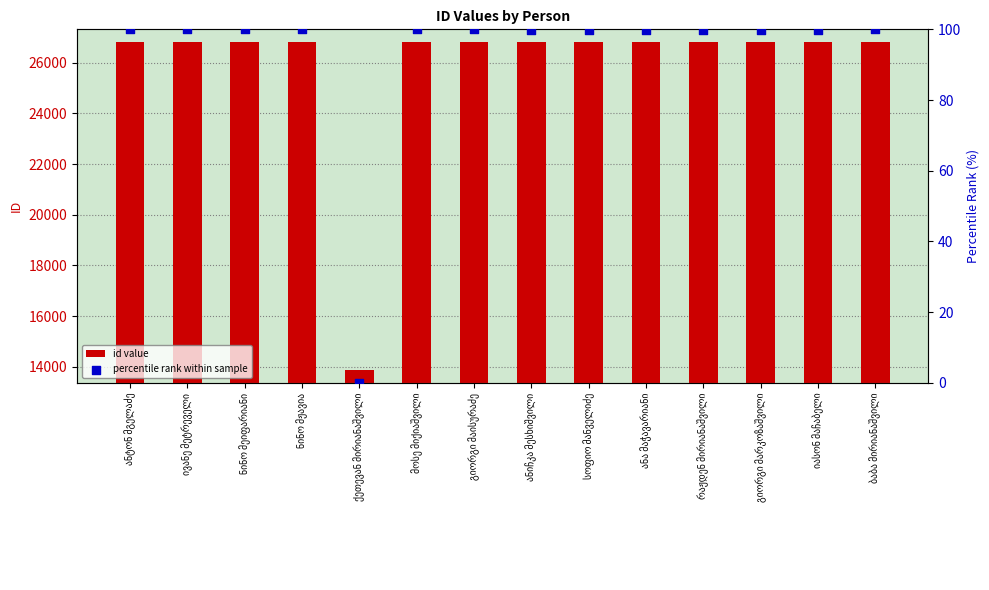

Is the value of percentile rank within sample at გიორგი მაისურაძე greater than the value of id value at ნინო მეიფარიანი?

No